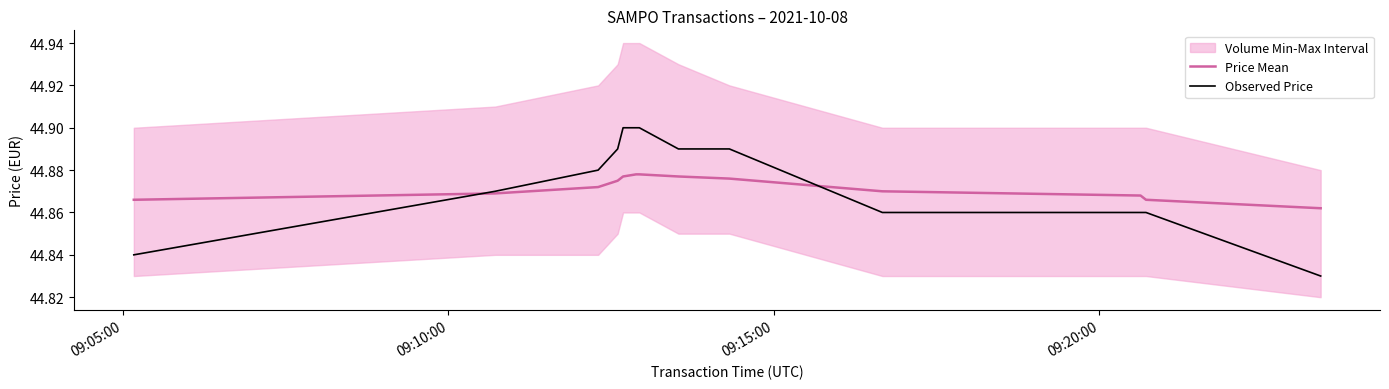

True or false: Observed Price has more than 1 interior local peaks.

False